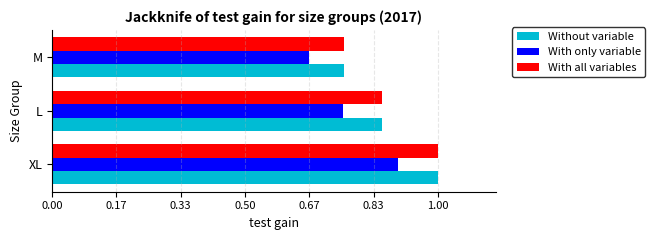

At which label is Without variable closest to 41?

L